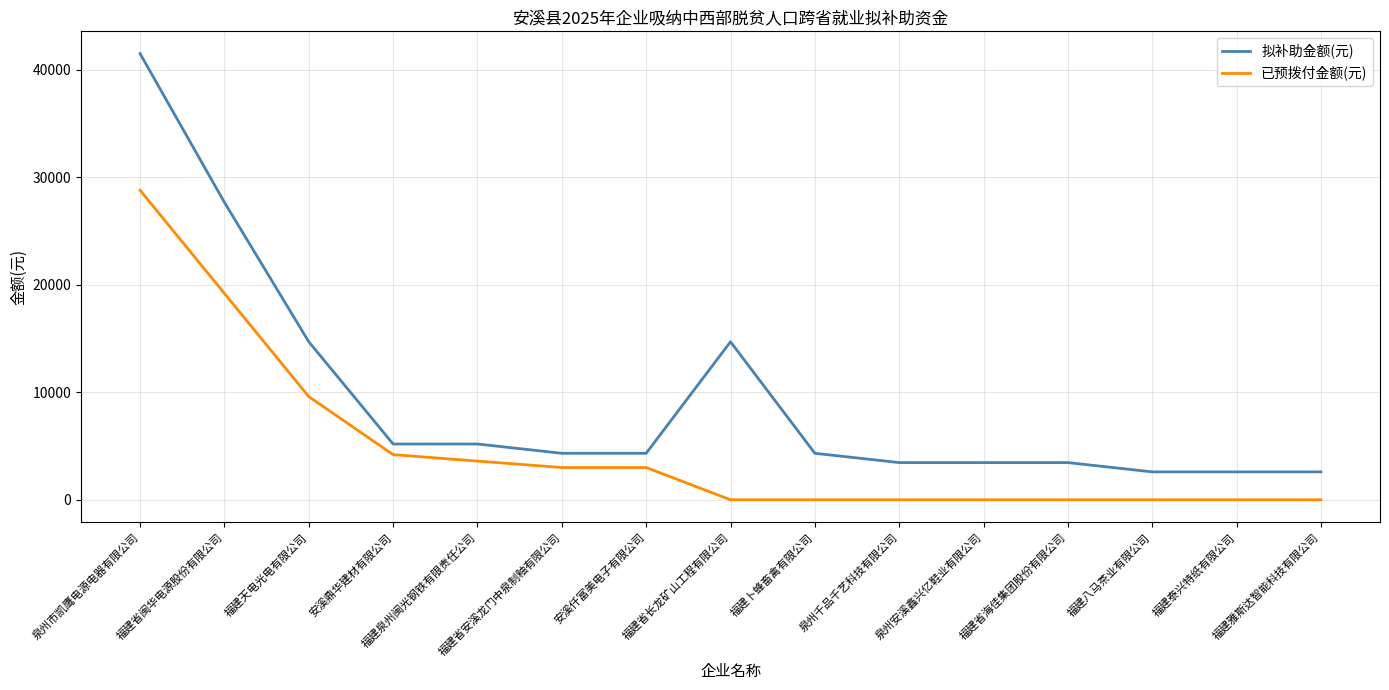

The value of 拟补助金额(元) at 福建雅斯达智能科技有限公司 is 2594.6. True or false?

True